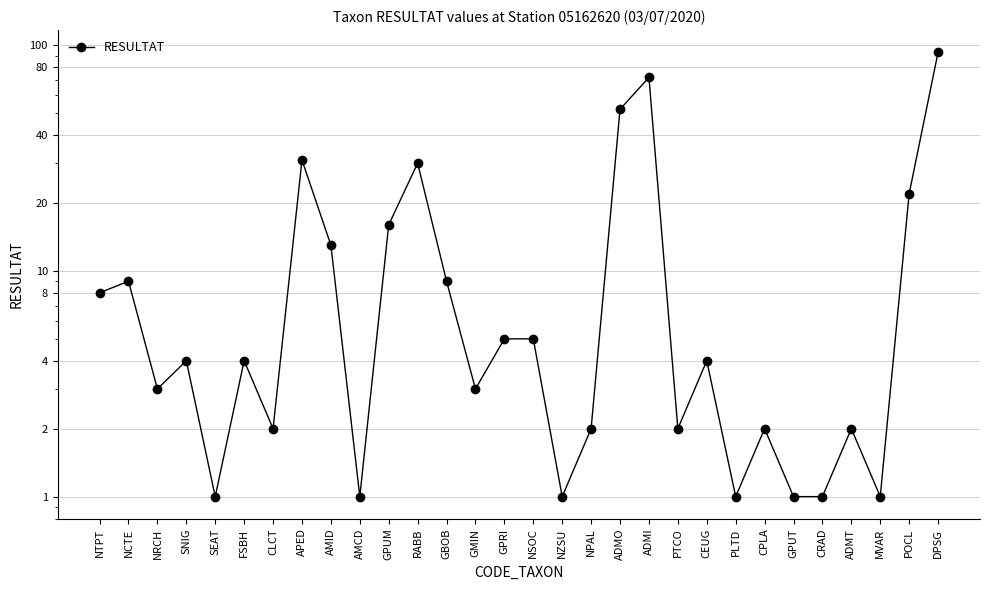

Where does the data first go above 4?

NTPT